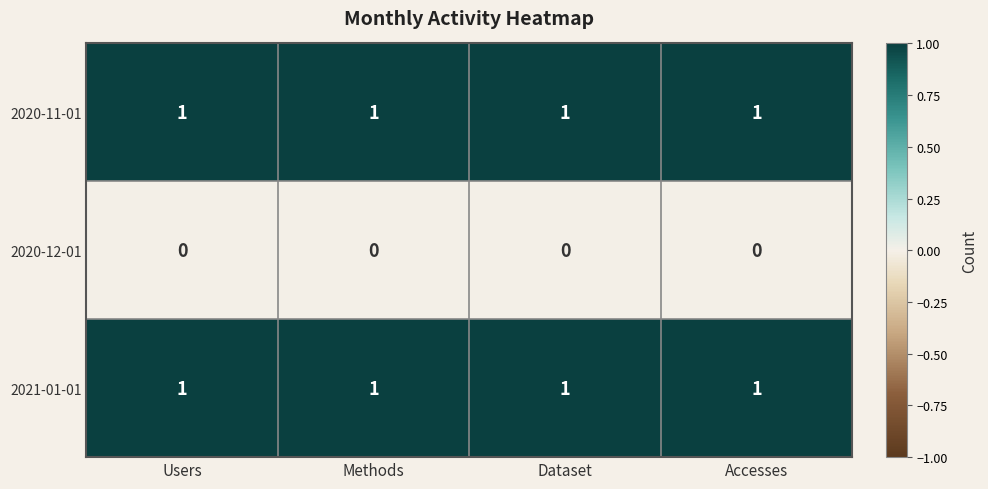

At how many categories does at least one series exceed 0?

4